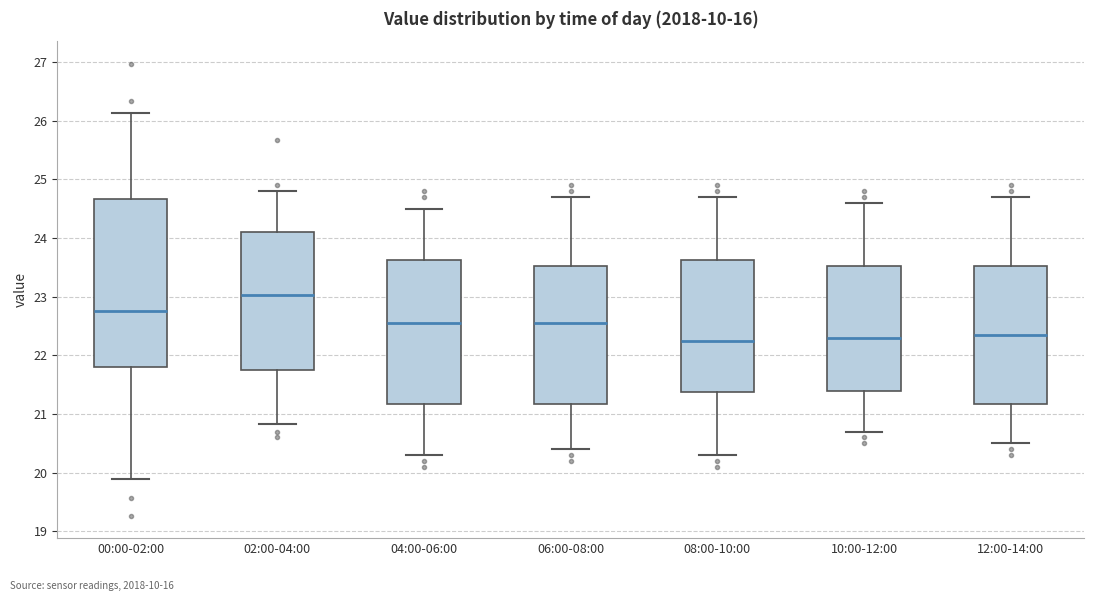

Where is the lower edge of the box for 12:00-14:00 on the y-axis? The values are not printed on the chart, so give them approximately, as read against the axis.

21.2